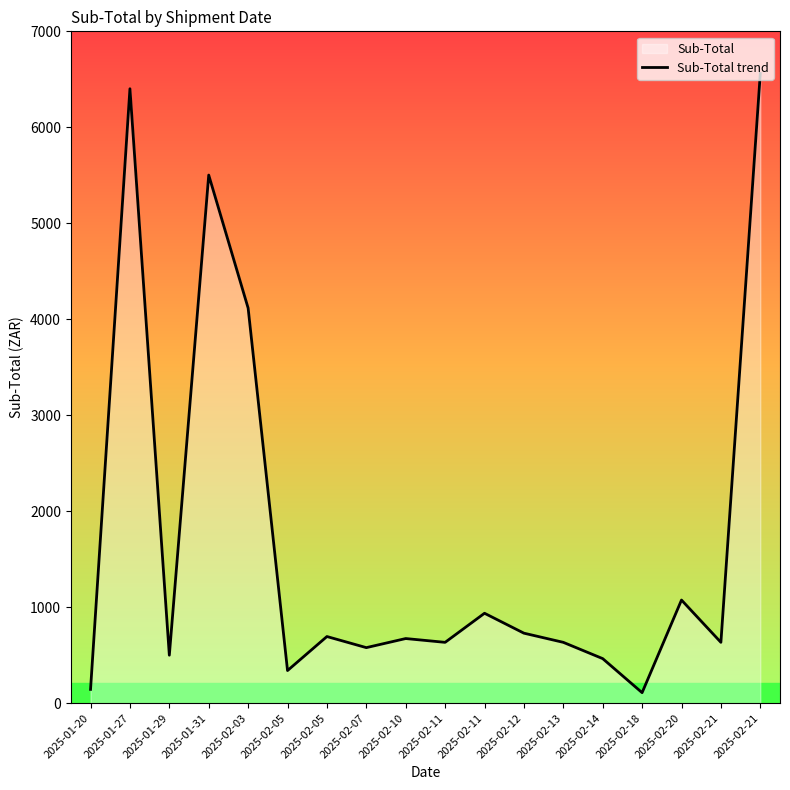

Which has a higher value, 2025-02-03 or 2025-02-14?

2025-02-03